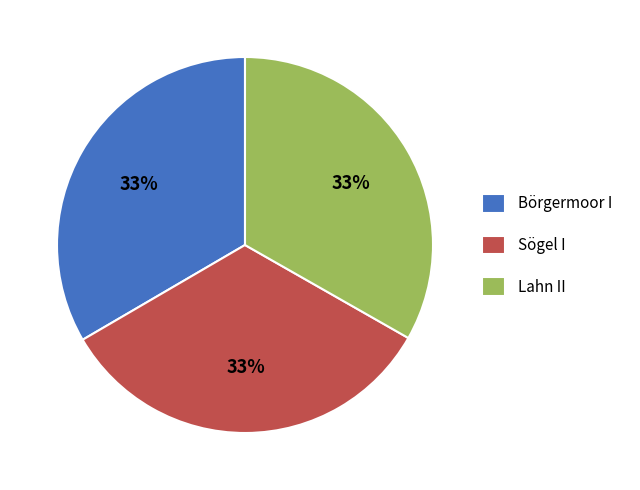

To the nearest percent, what portion does Sögel I represent?

33%